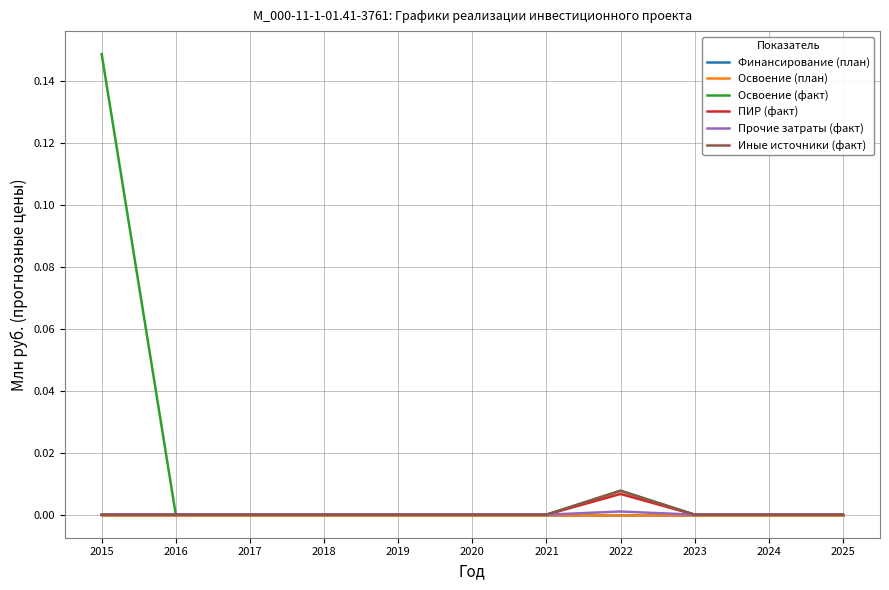

Which series has the largest range (max minus min)?

Освоение (факт)